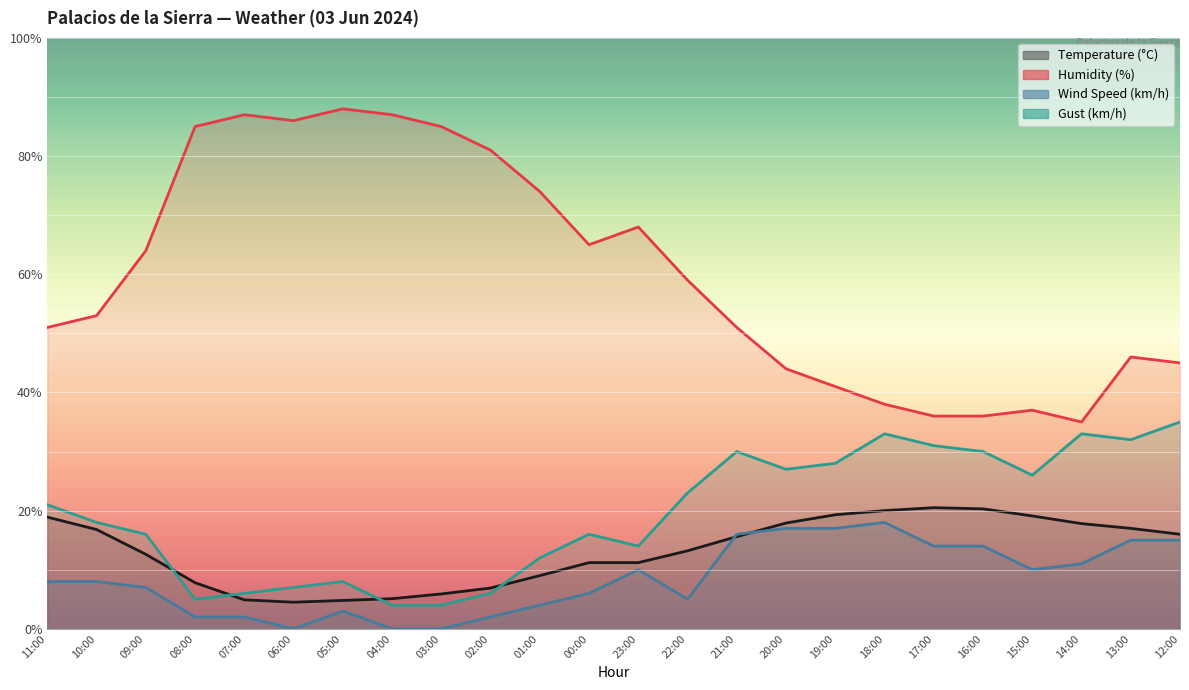

How many categories are shown in the chart?

24